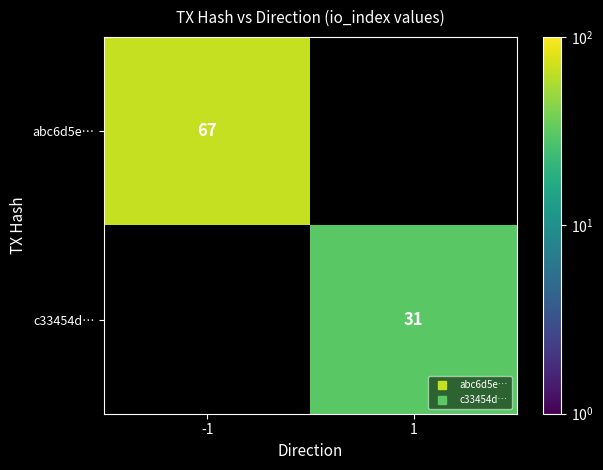

Is it true that c33454d… equals 12.6 at 1?

False